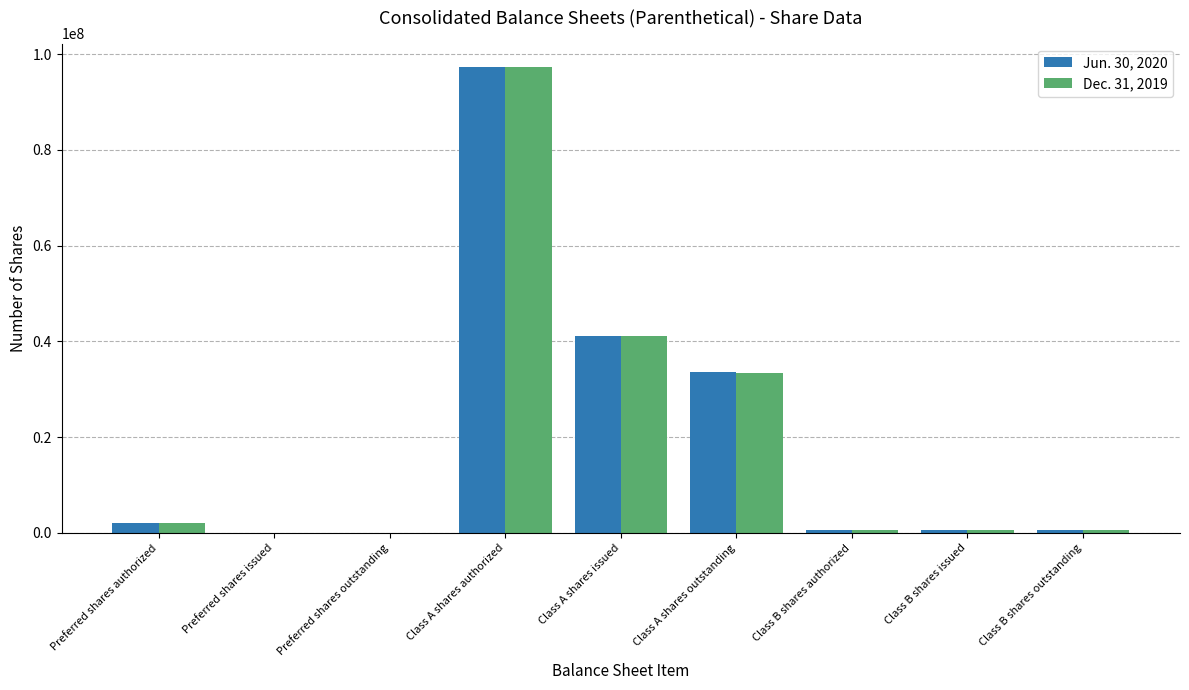

At which category is the sum across all series the highest?

Class A shares authorized